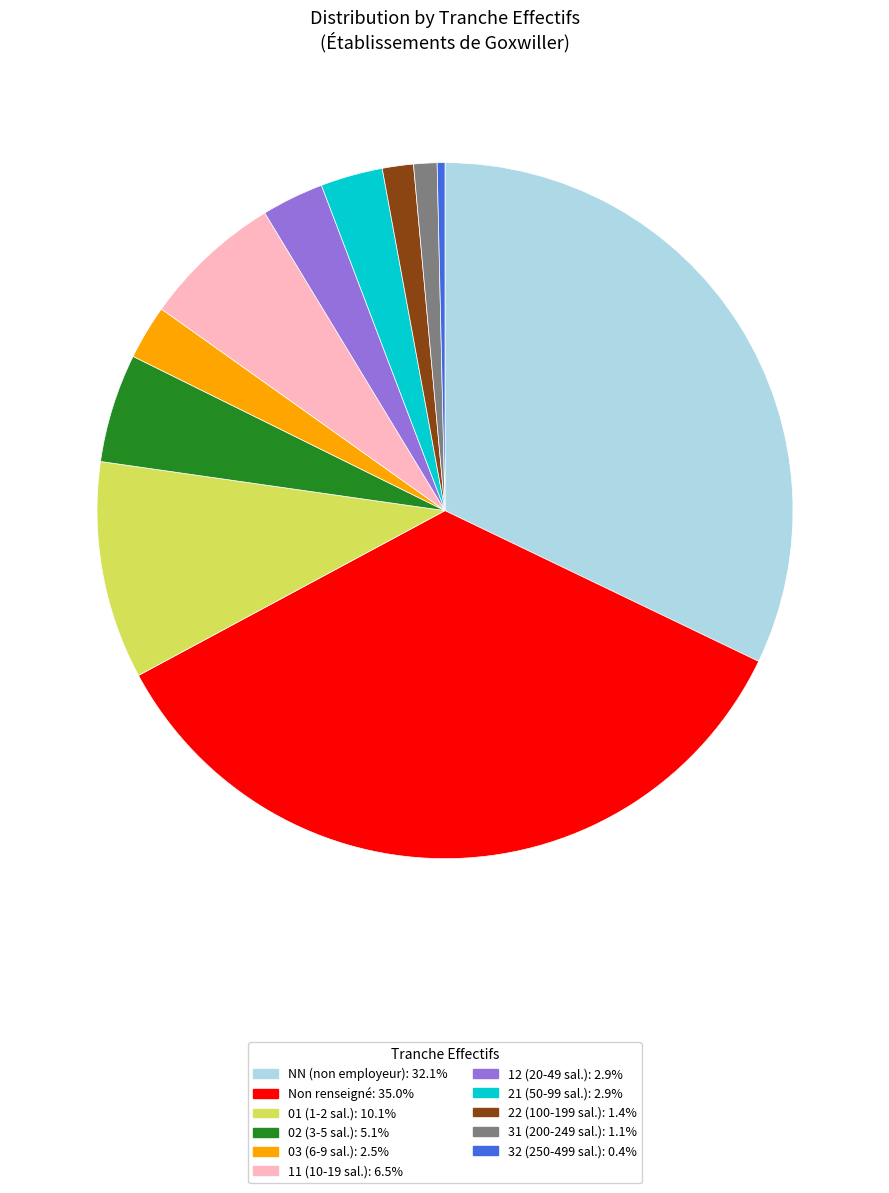

Is there a majority slice in this chart?

No